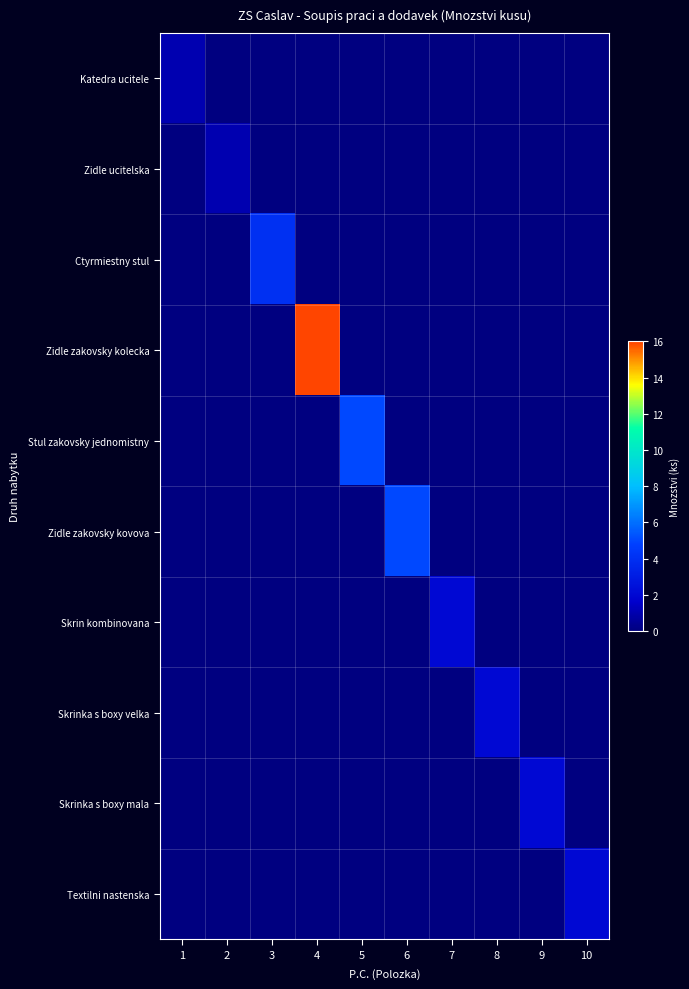

Count the number of categories in the chart.

10